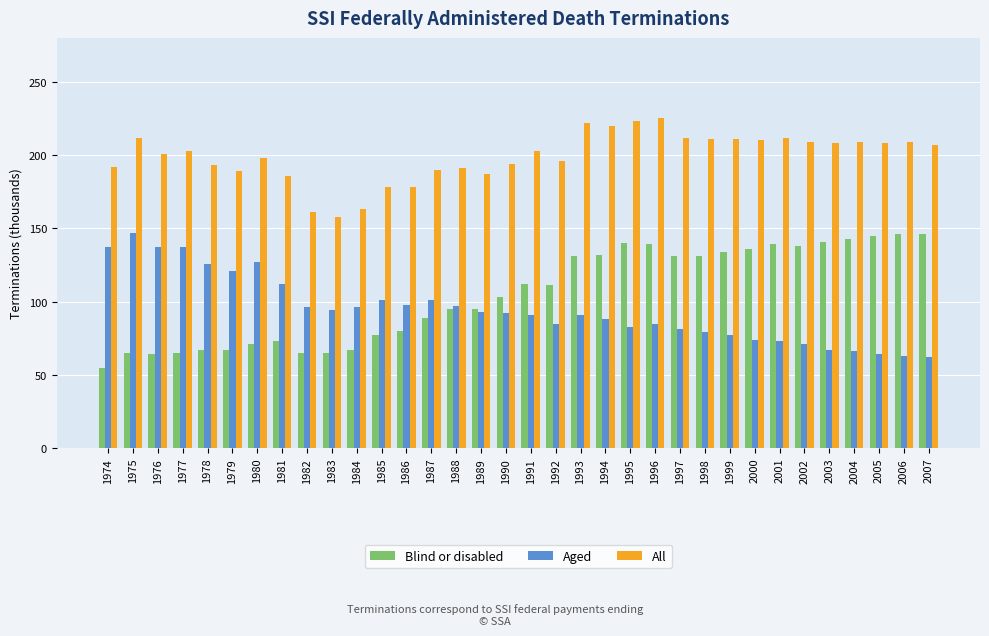

What is the sum of the All values at 1974 and 1993?

414